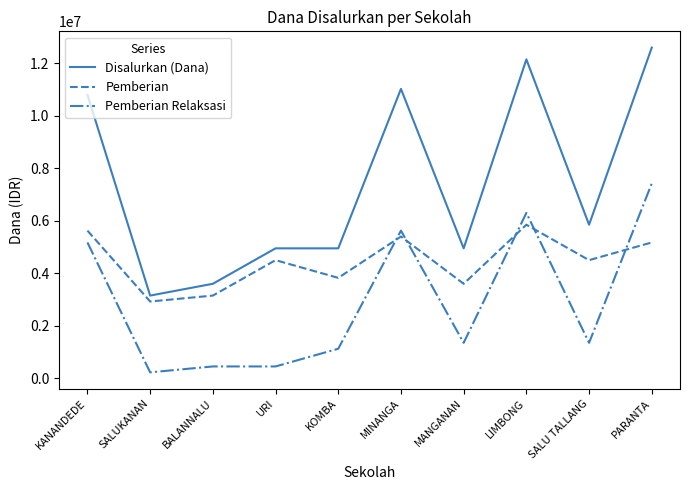

At how many categories does at least one series exceed 7165741?

4